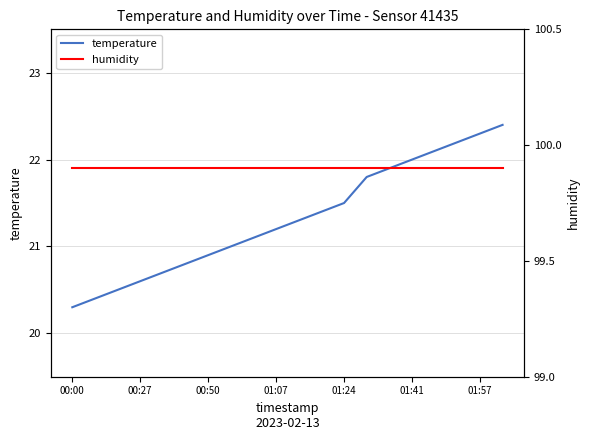

What is the sum of all humidity values?

1998.0